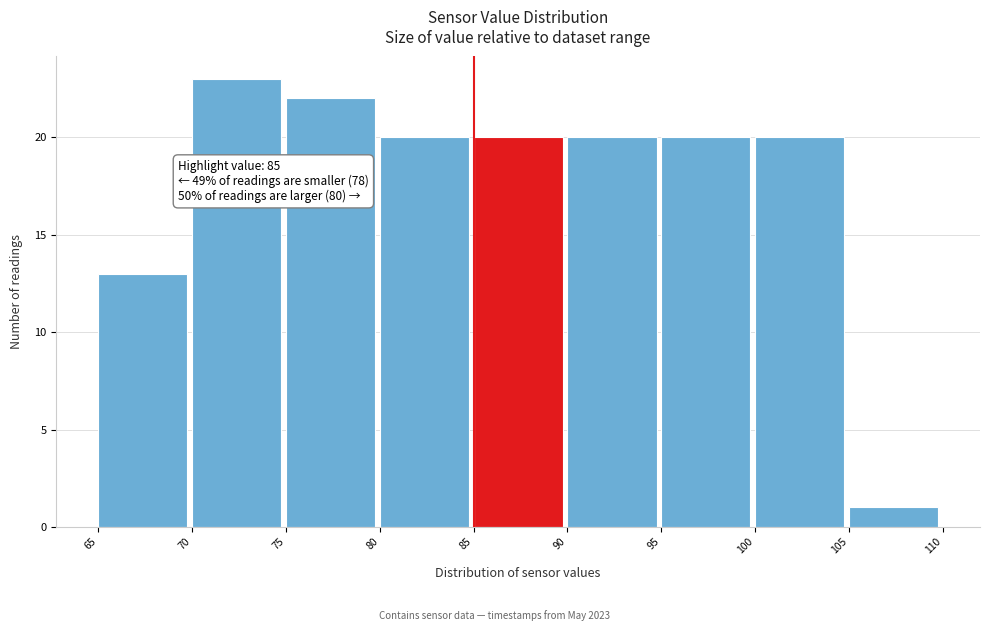

Which range on the x-axis has the tallest bar?

70 to 75